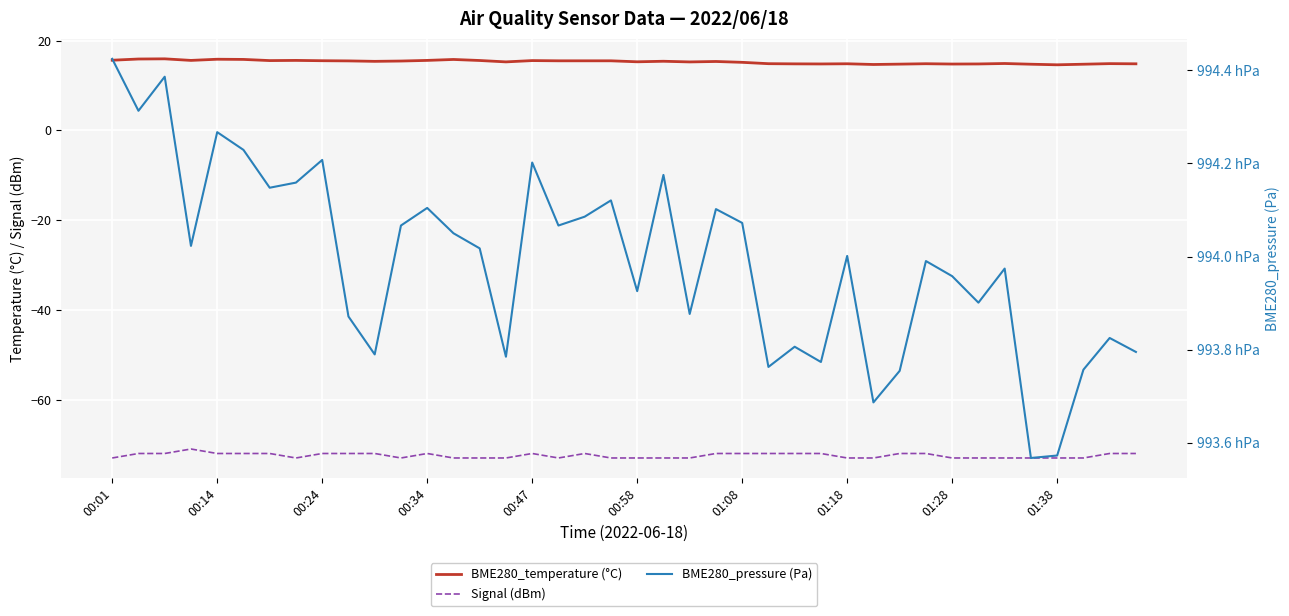

What is the greatest value displayed?

99442.5